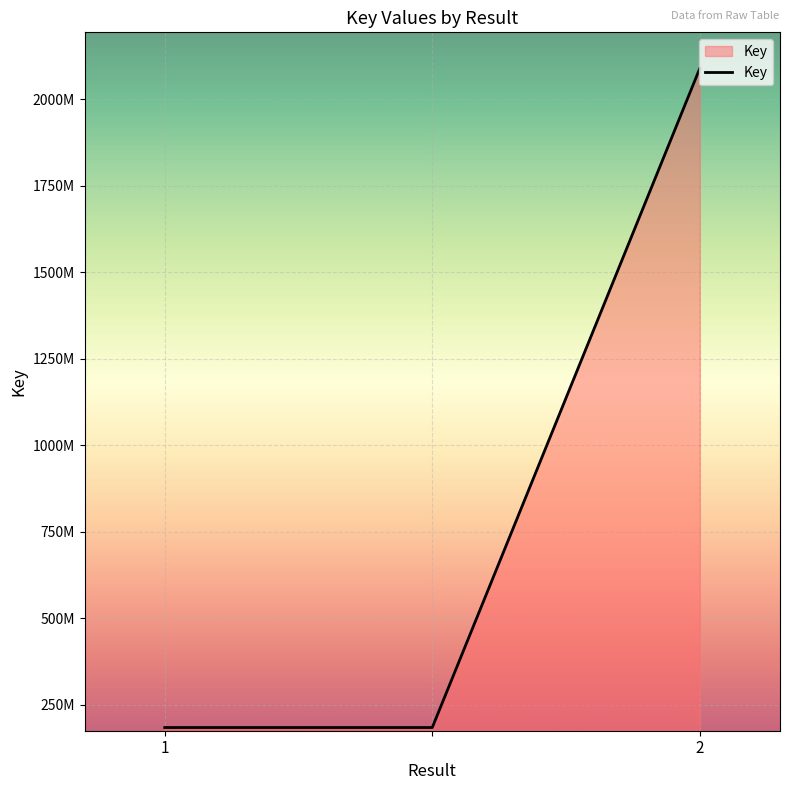

Reading left to right, list all the values displayed in this chart.

1=184163619	=184163619	2=2088387841